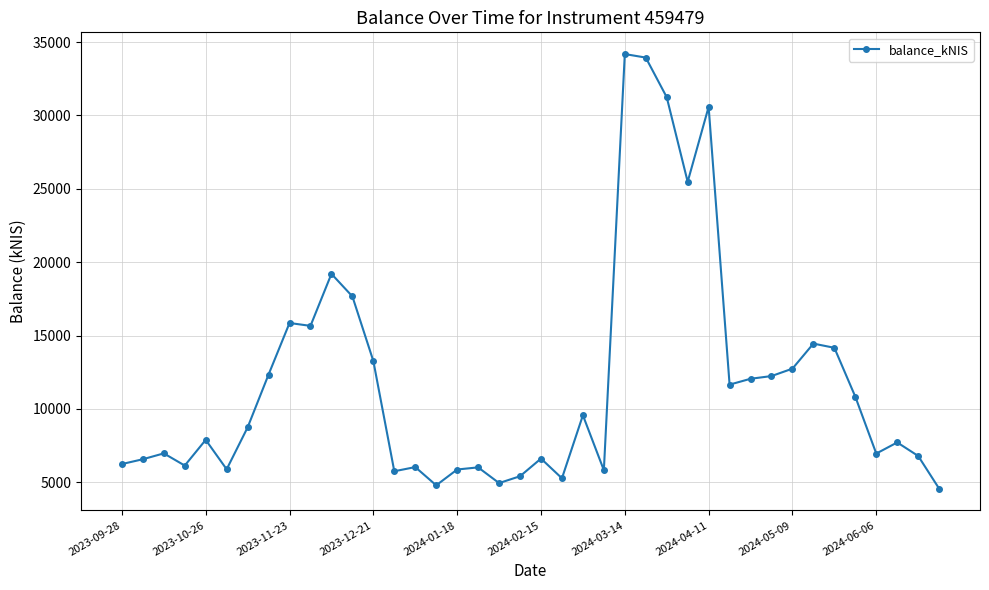

True or false: there are more than 0 points higher than both neighbors.

True